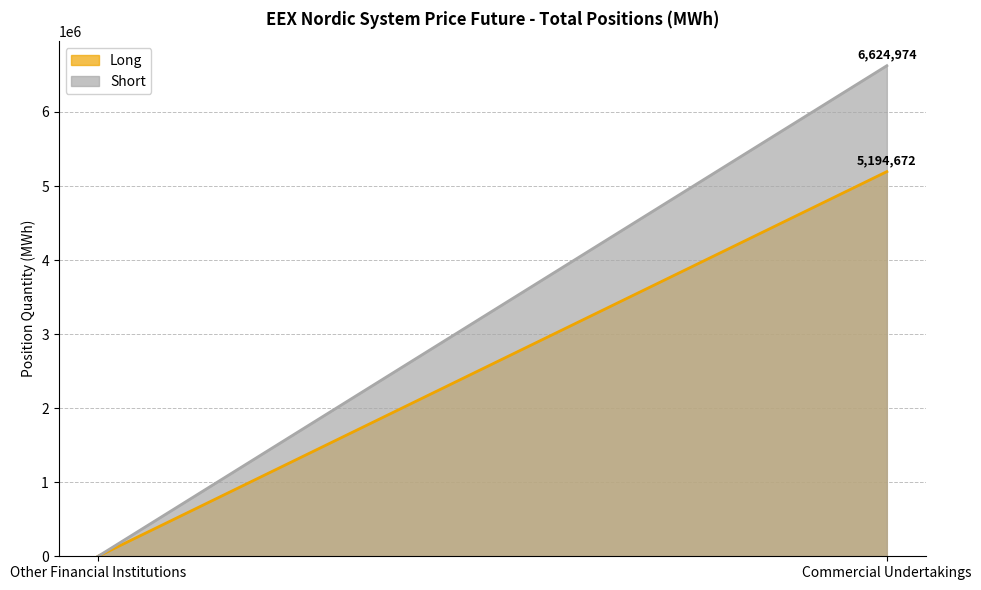

List the labels in order of Short value, largest first.

Commercial Undertakings, Other Financial Institutions